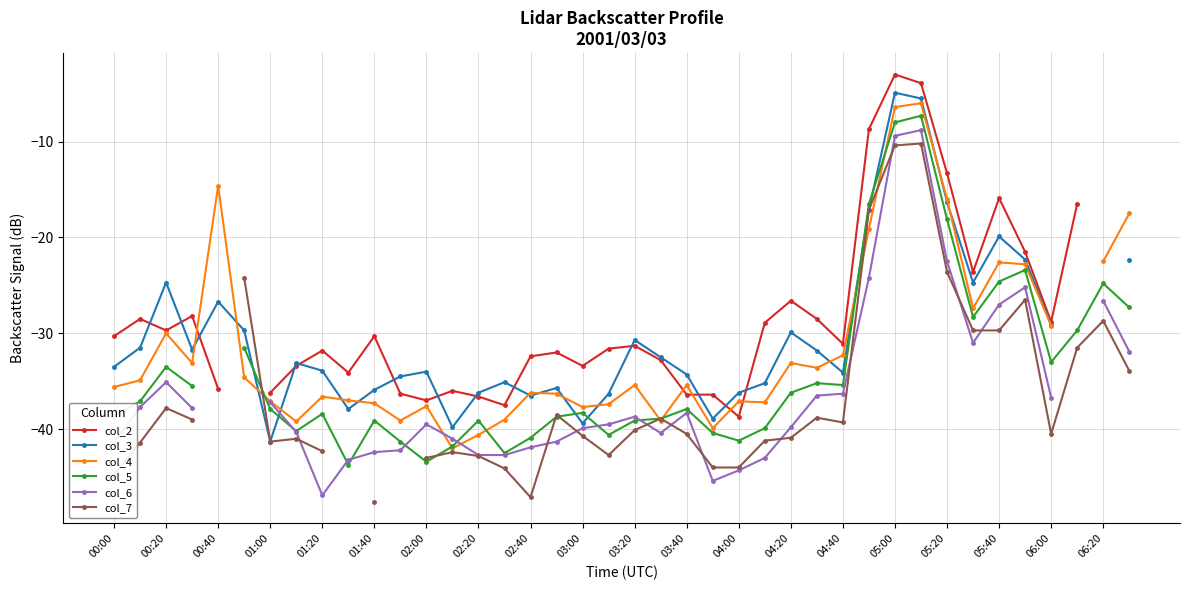

What are all the series names shown in the legend?

col_2, col_3, col_4, col_5, col_6, col_7